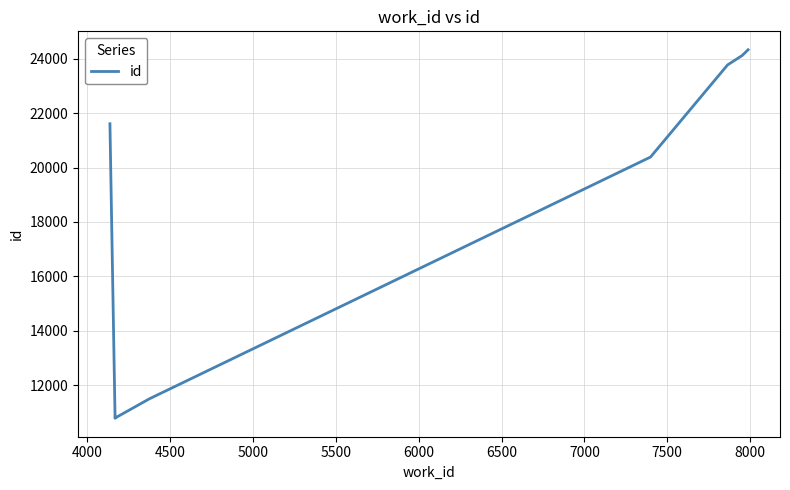

What is the maximum value shown in the chart?

24332